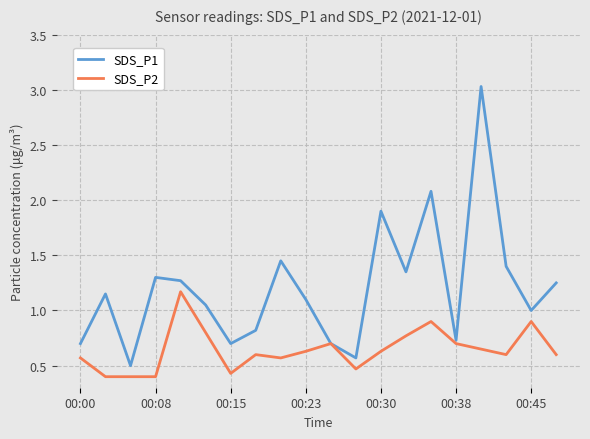

Which series has the largest range (max minus min)?

SDS_P1